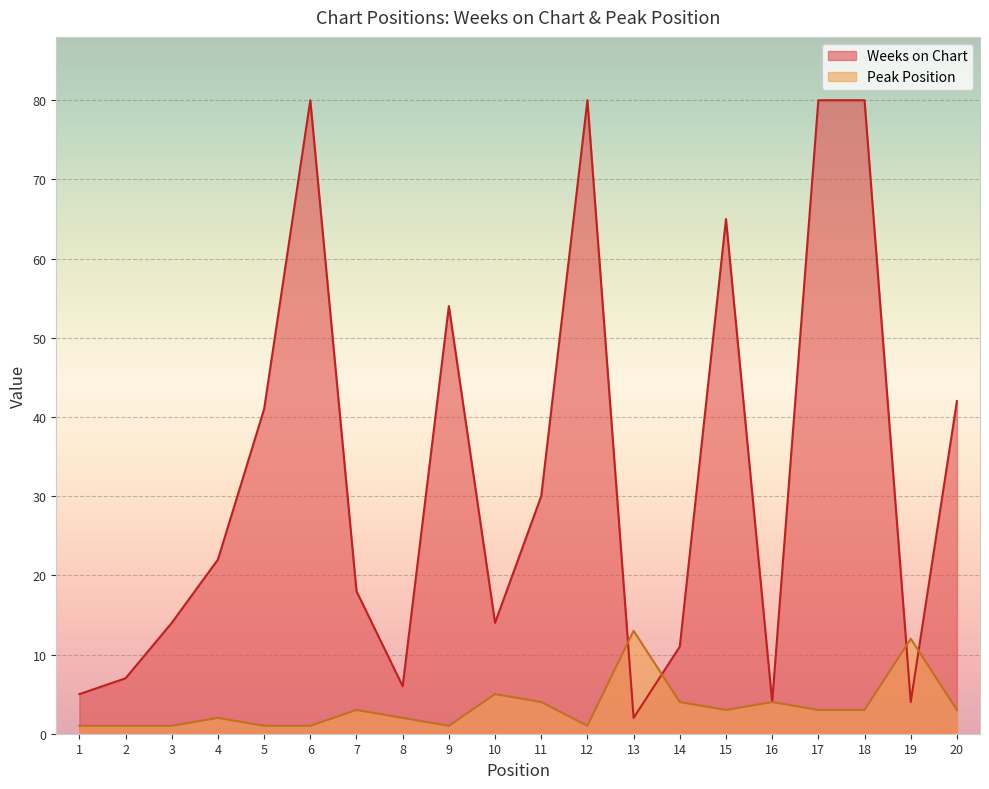

In Peak Position, how many points are higher than both neighbors (excluding endpoints)?

6